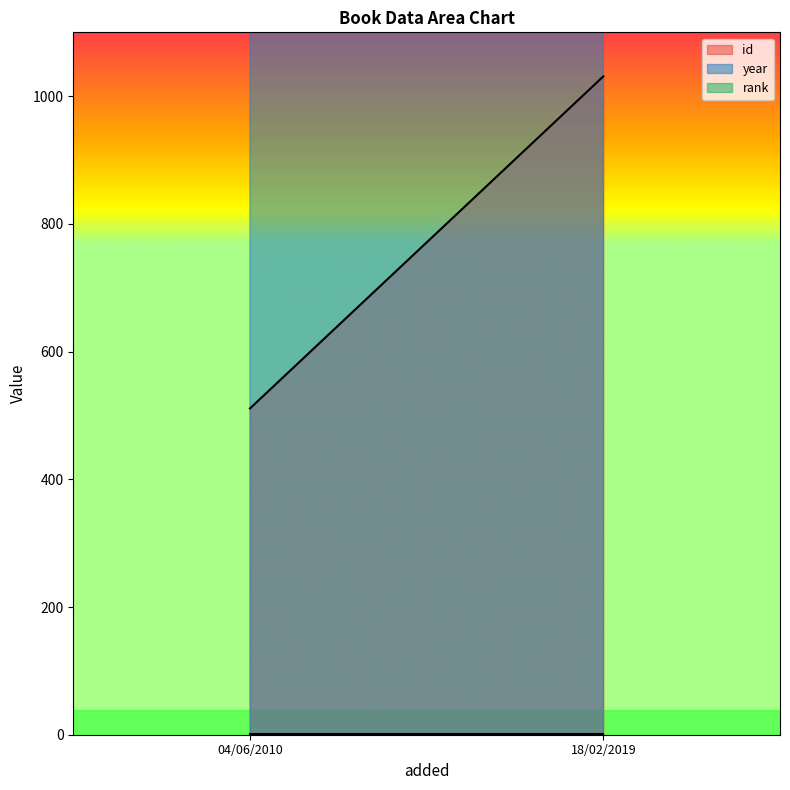

Reading right to left, transcribe all the data shown in this chart.

id: 1031	511
year: 1999	2010
rank: 1	1